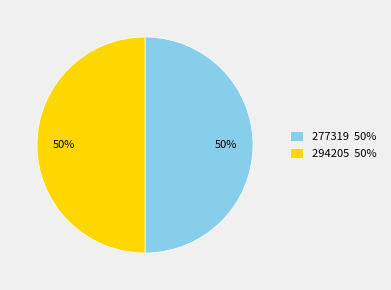

To the nearest percent, what portion does 294205 50% represent?

50%